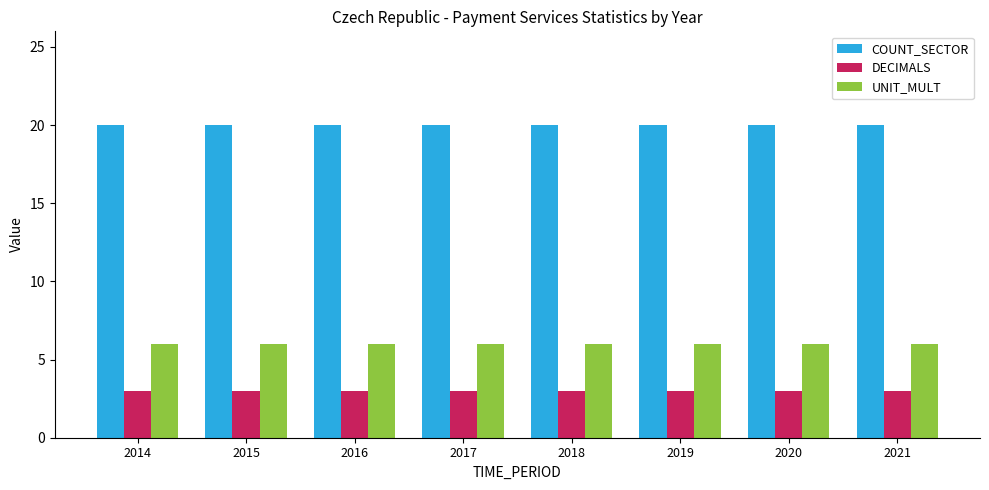

What is the smallest value displayed?

3